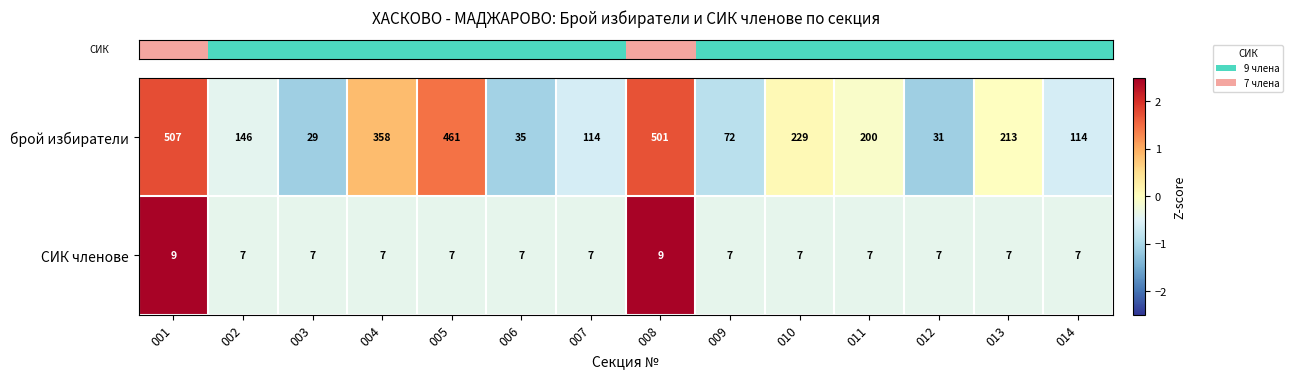

Read the СИК членове value at 001.

9